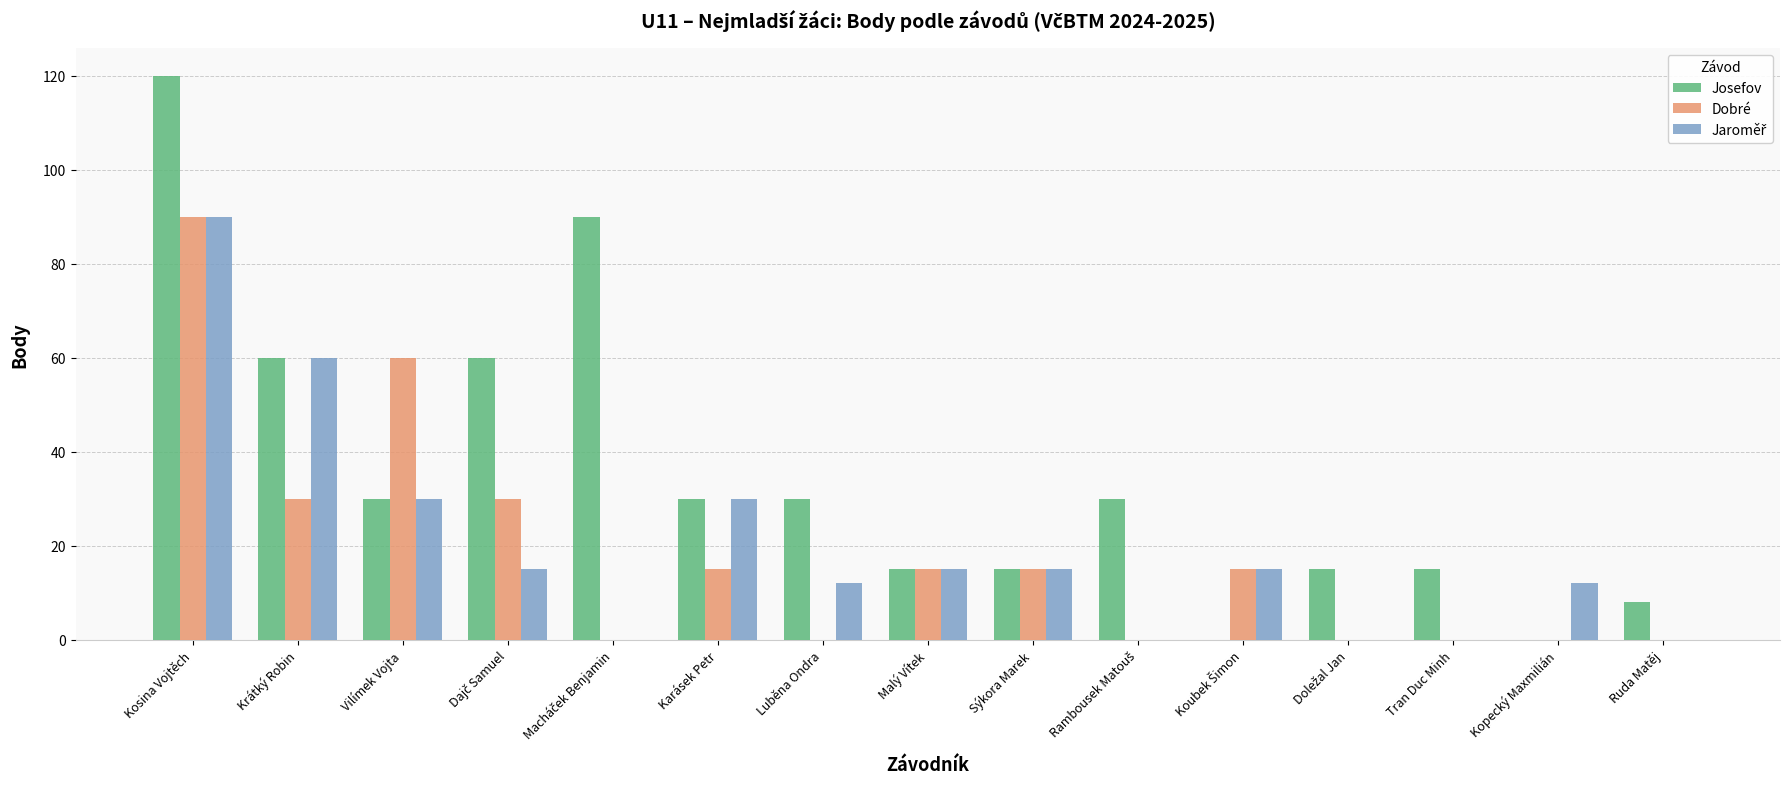

The value of Dobré at Sýkora Marek is 10. True or false?

False